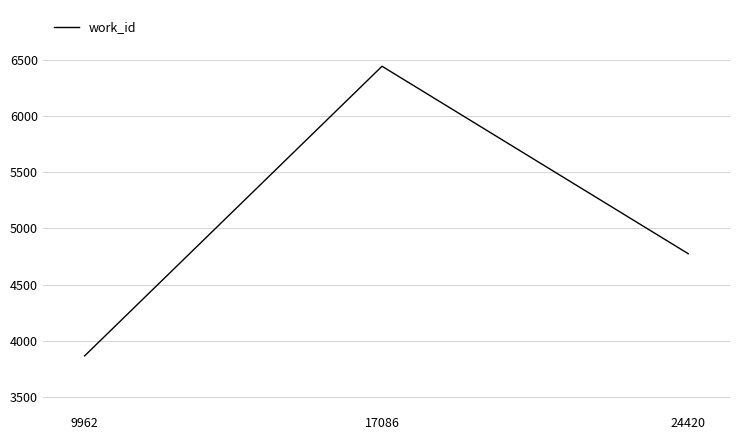

Is it true that the value at 24420 is 4774?

True